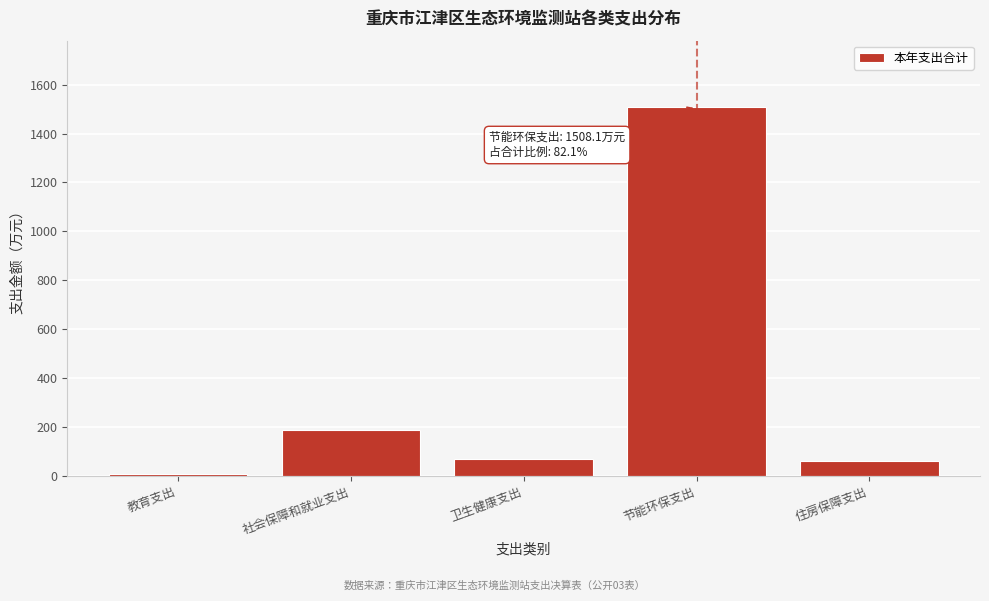

What is the difference between the second highest and second lowest values?

127.7